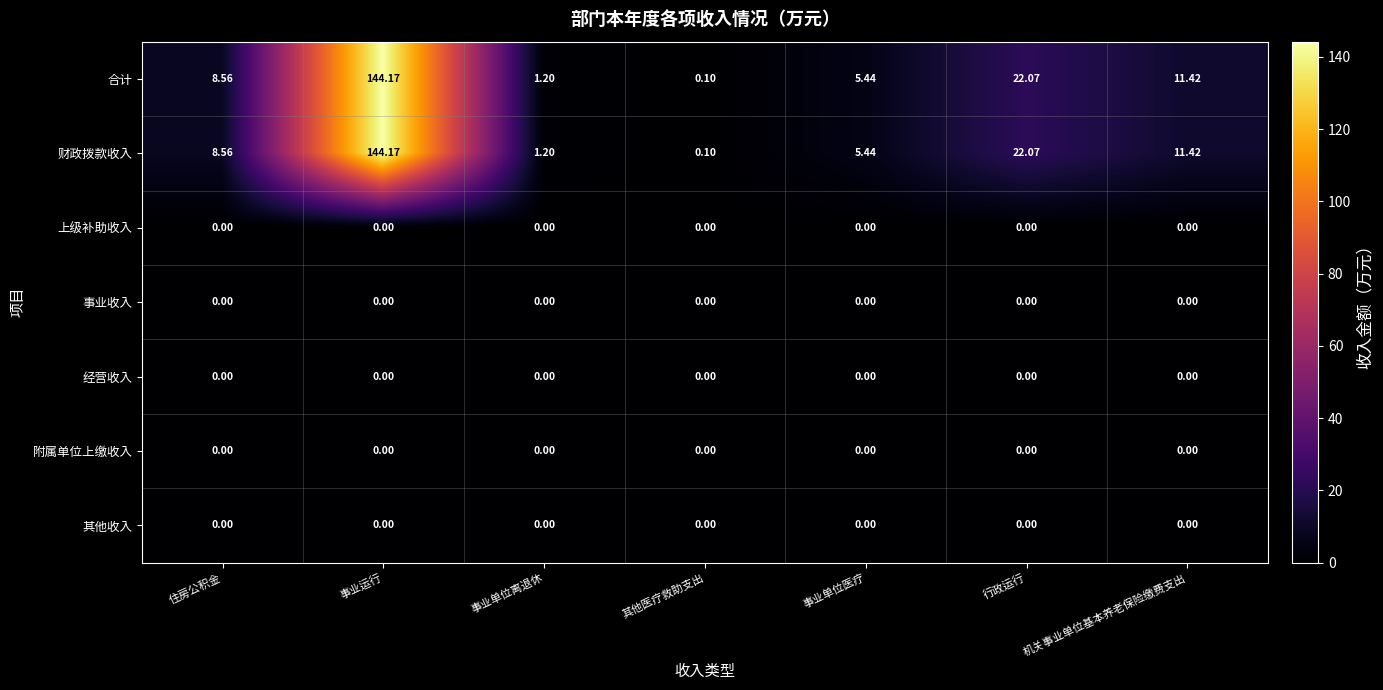

Which label corresponds to the largest value in the chart?

事业运行